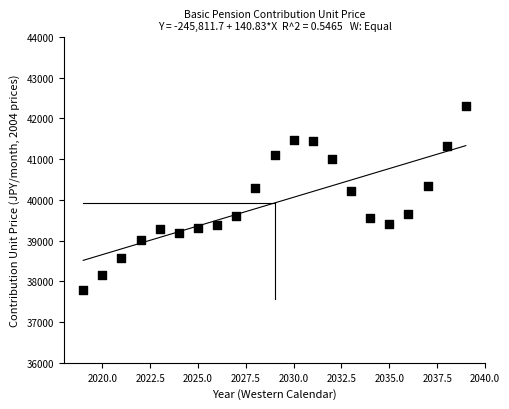

What is the range of X values (max minus min)?

20.0